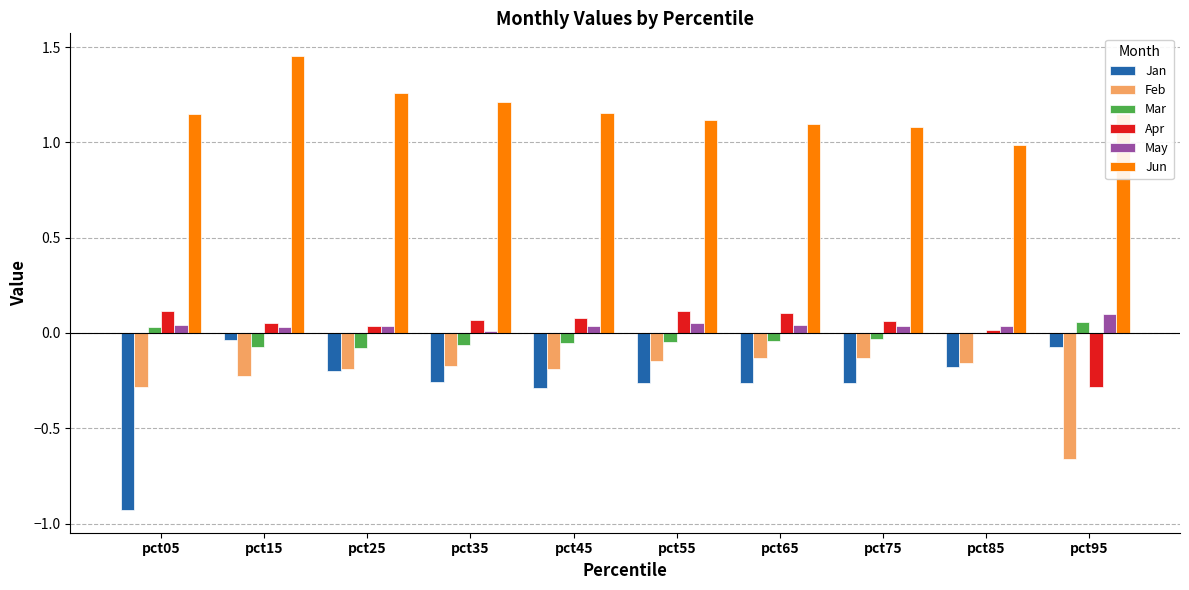

True or false: Mar has a value of -0.0 at pct85.

True